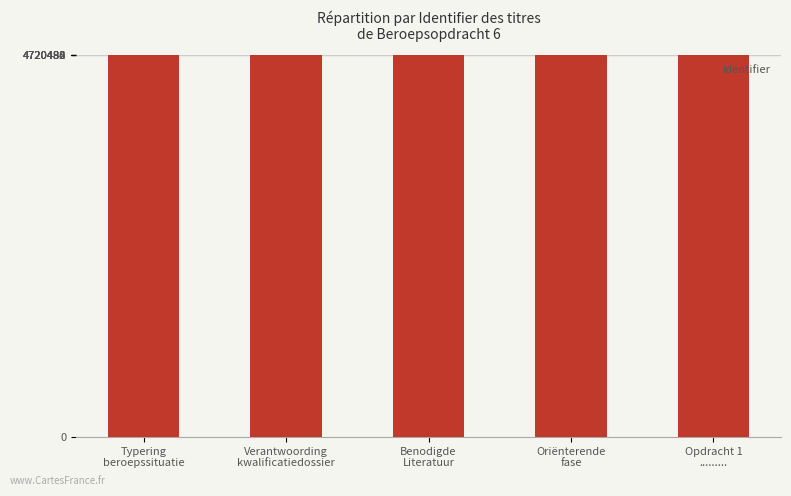

What is the sum of all values?

23602430